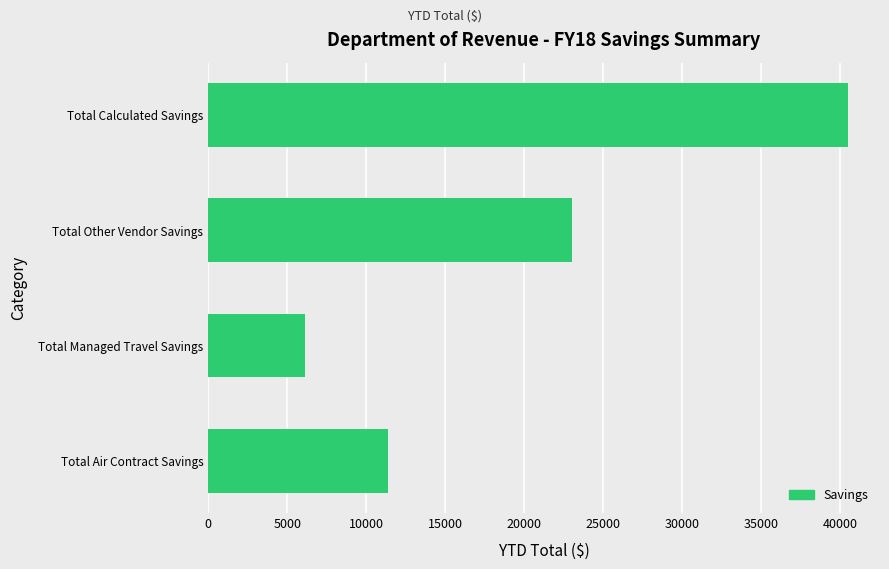

Count the number of values greater than 23047.

2